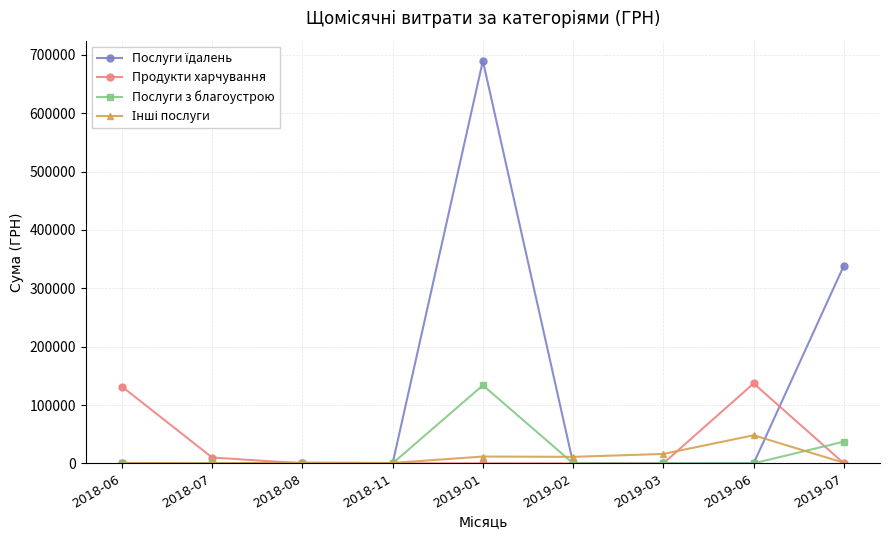

At which category is the sum across all series the highest?

2019-01